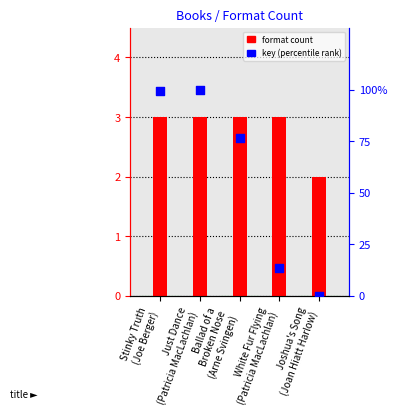

At how many categories does at least one series exceed 83?

2